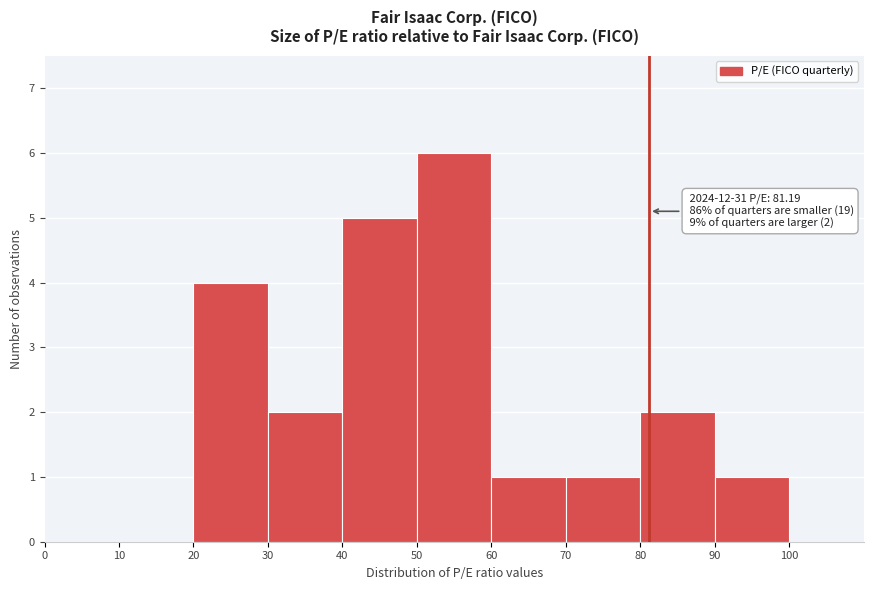

Over which range of the x-axis is the bar tallest?

50 to 60